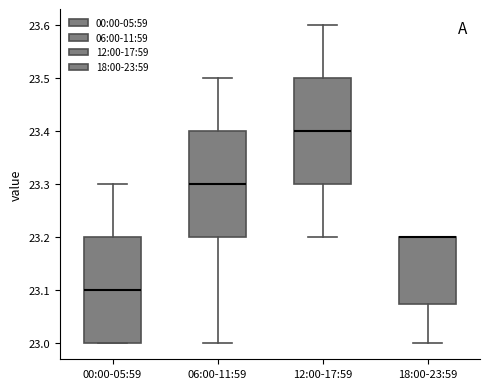

Reading left to right, transcribe this box plot: for each box, give where its median line is, the range the box spans, and where its two whiskers end, as read against the y-axis. The values are not printed on the chart, so give them approximately, as read against the axis.

00:00-05:59: median 23.10, box 23.00 to 23.20, whiskers 23.00 to 23.30
06:00-11:59: median 23.30, box 23.20 to 23.40, whiskers 23.00 to 23.50
12:00-17:59: median 23.40, box 23.30 to 23.50, whiskers 23.20 to 23.60
18:00-23:59: median 23.20 (drawn on the box's upper edge), box 23.08 to 23.20, whiskers 23.00 to 23.20